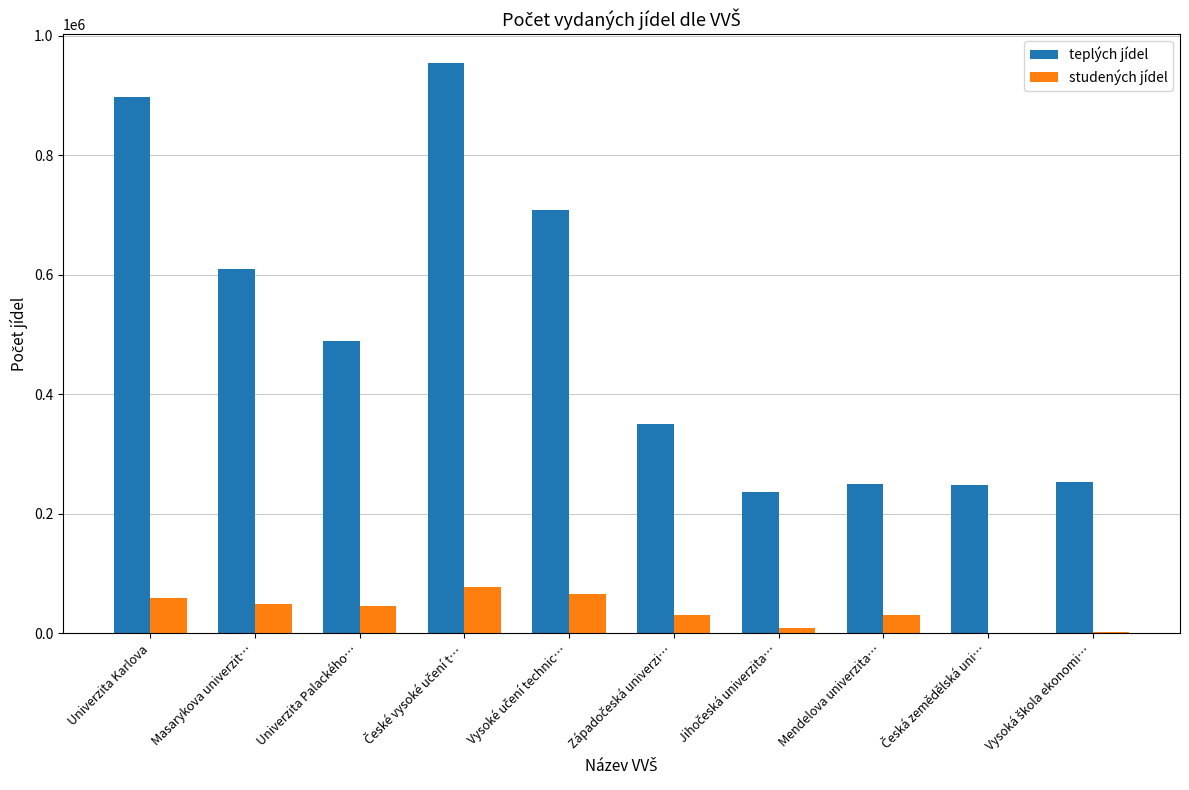

Which series has the largest total across all categories?

teplých jídel